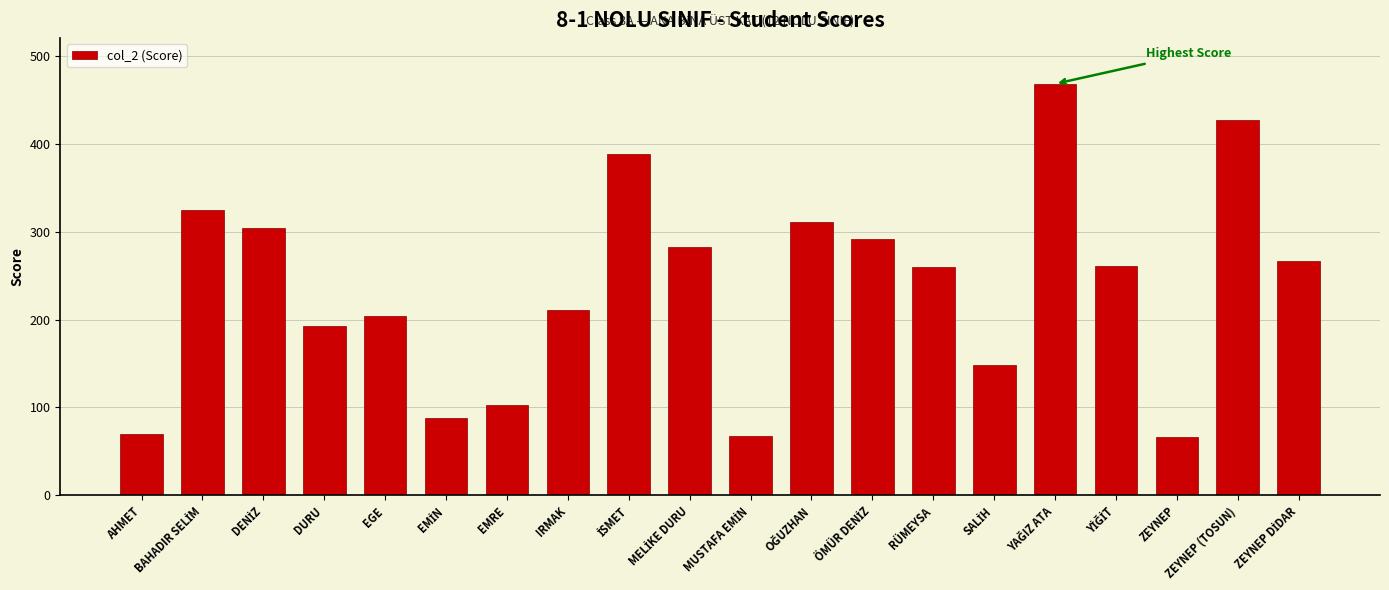

The chart shows a value of 78 at DURU. True or false?

False